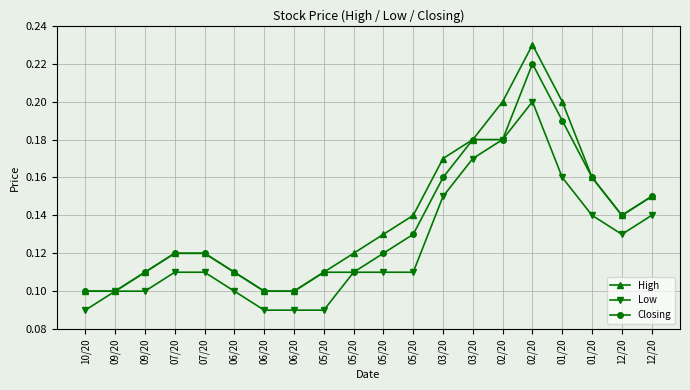

Does the chart display data point markers on the line(s)?

Yes